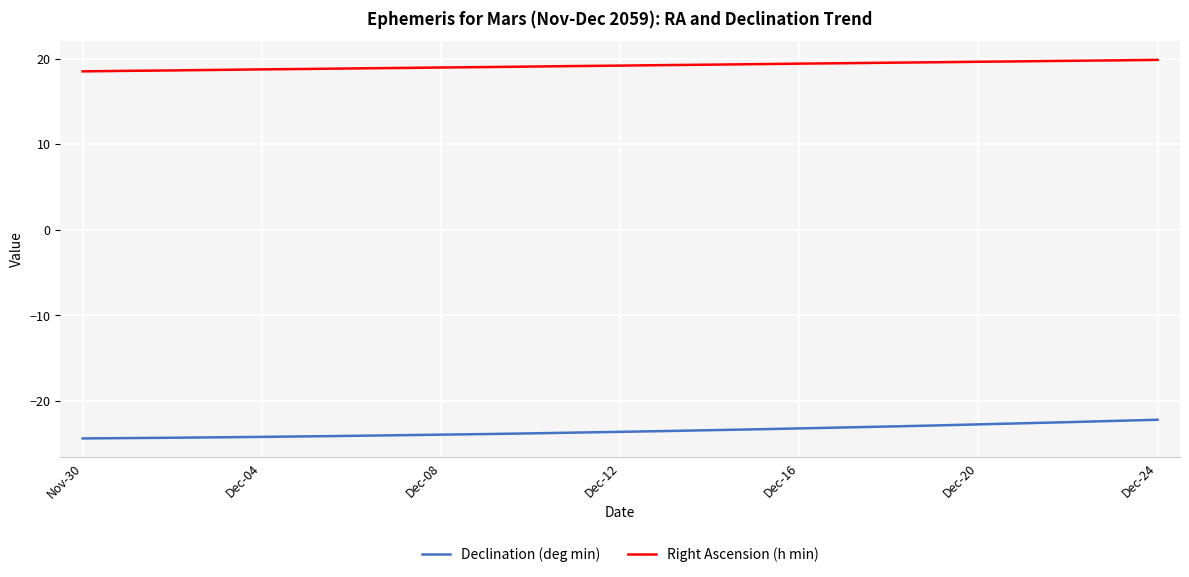

True or false: Right Ascension (h min) and Declination (deg min) cross at least once.

False